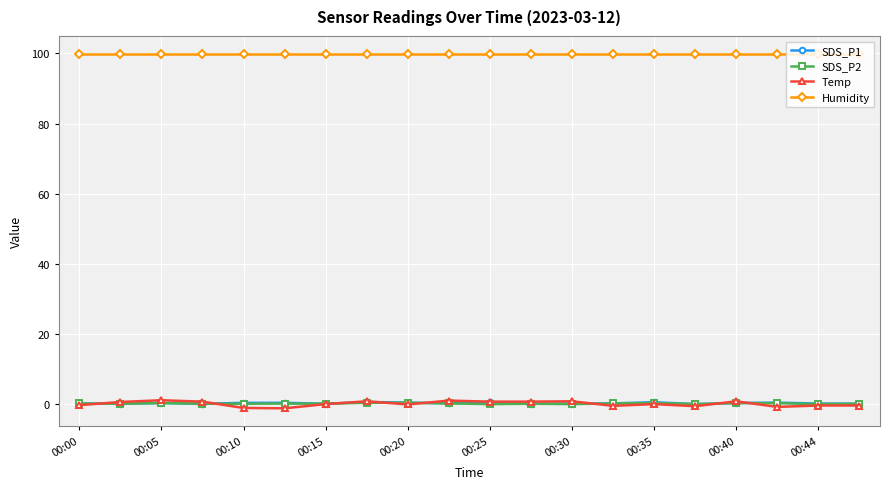

True or false: SDS_P2 and Humidity cross at least once.

False